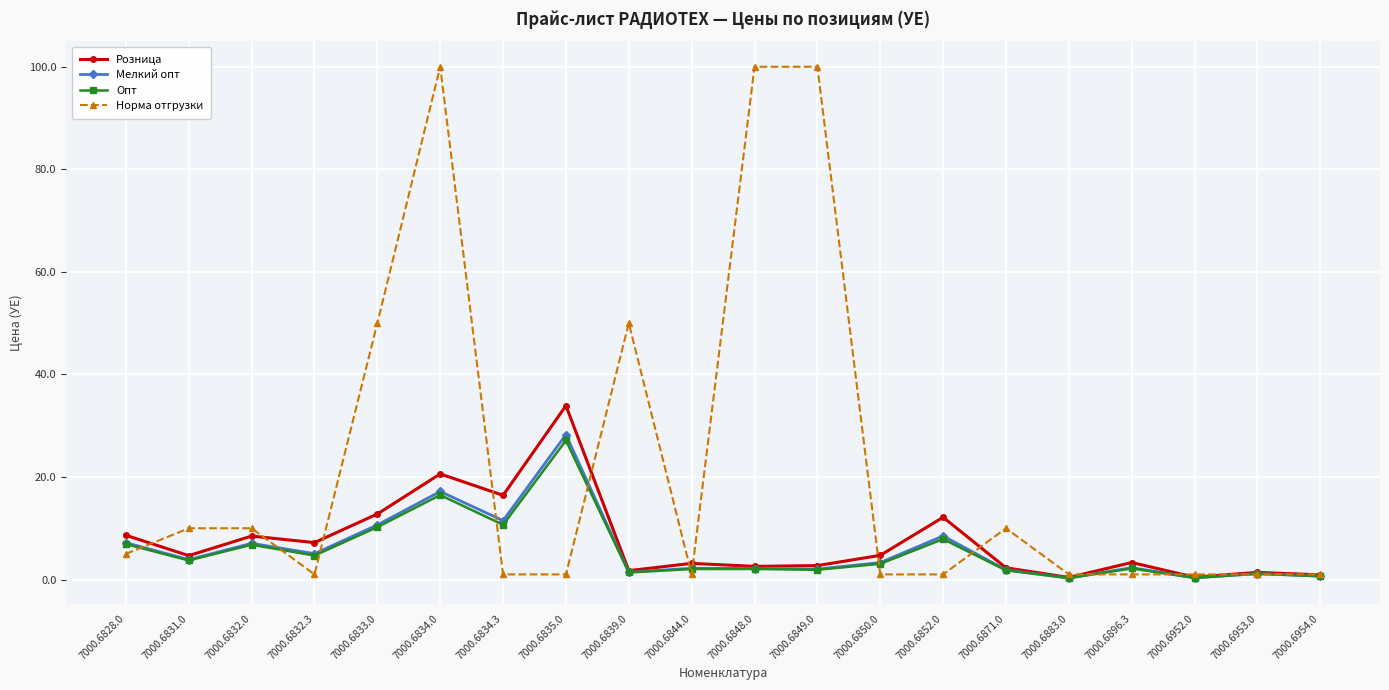

How many values in the Розница series exceed 4?

10